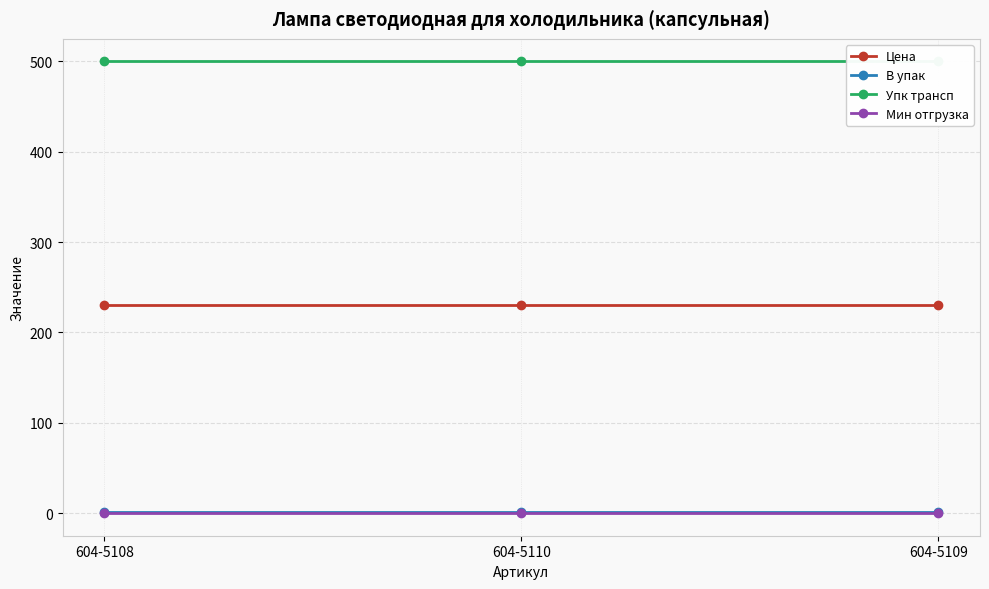

At which label does Цена reach its minimum?

604-5108